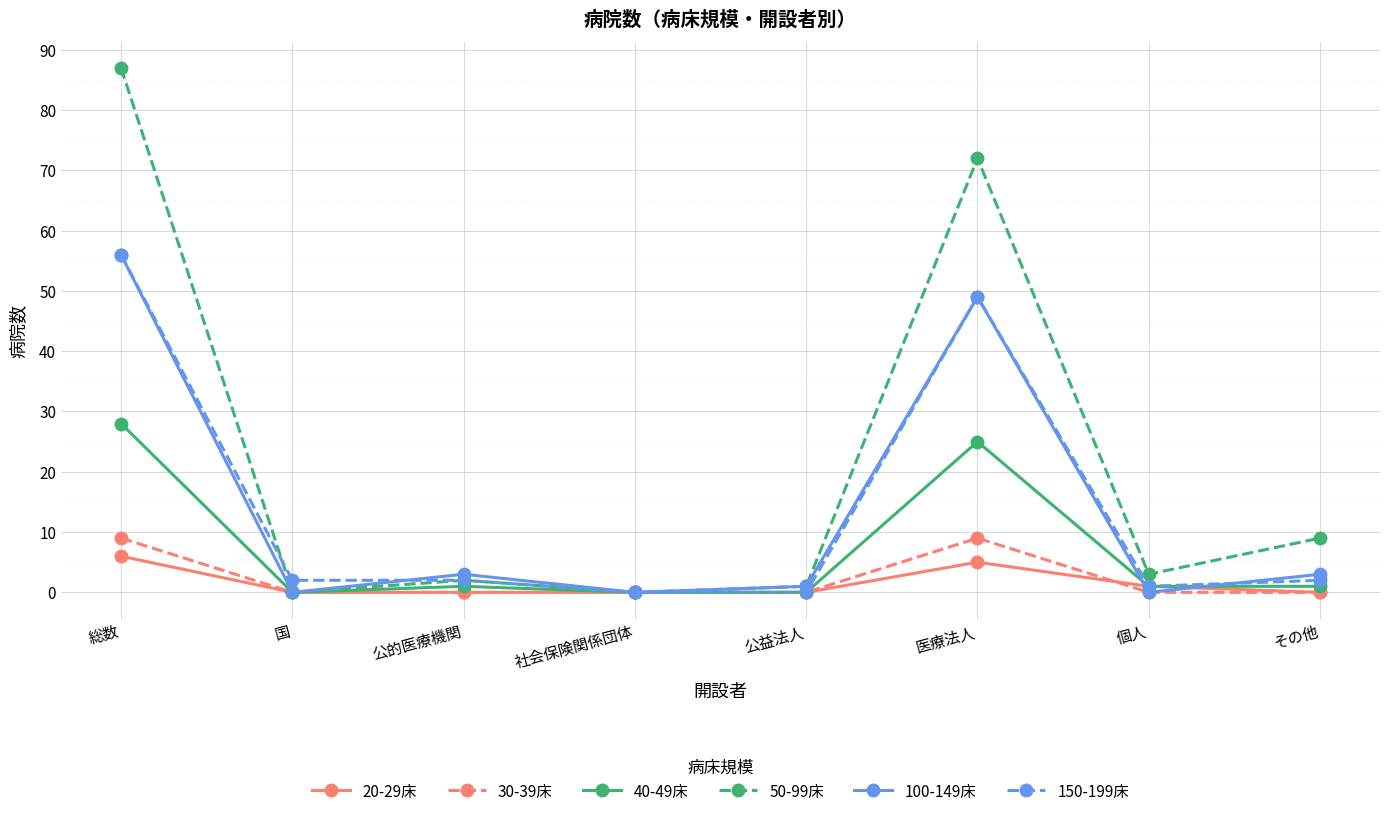

In 30-39床, how many points are higher than both neighbors (excluding endpoints)?

1